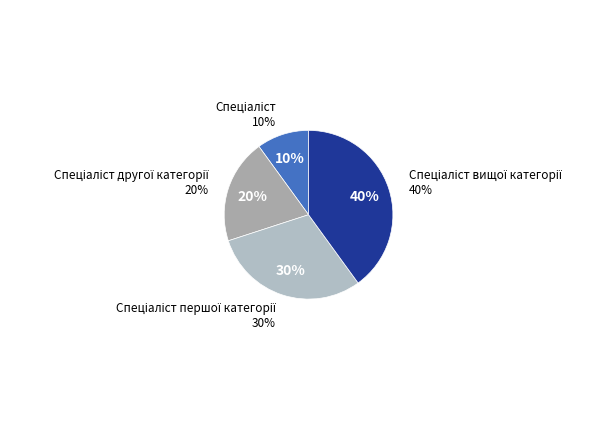

How many slices are in this pie chart?

4